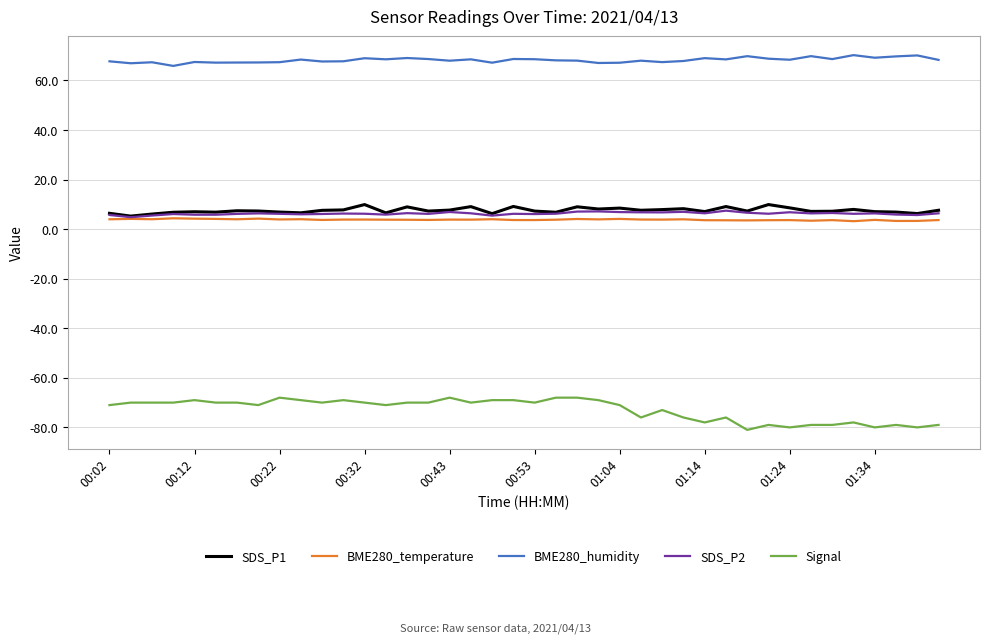

What is the smallest value displayed?

-81.0